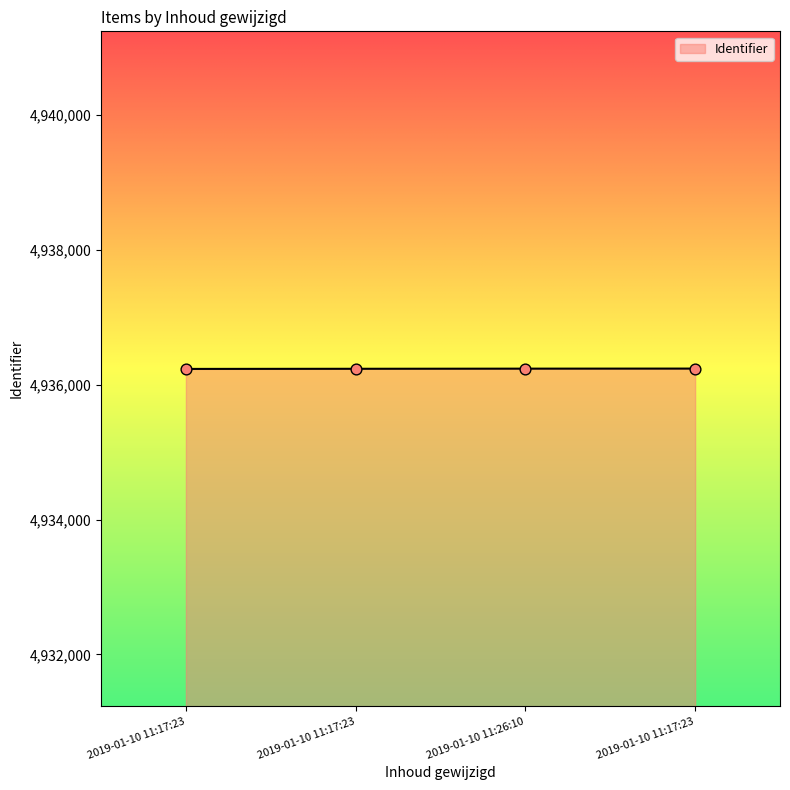

Which has a higher value, 2019-01-10 11:17:23 or 2019-01-10 11:17:23?

2019-01-10 11:17:23